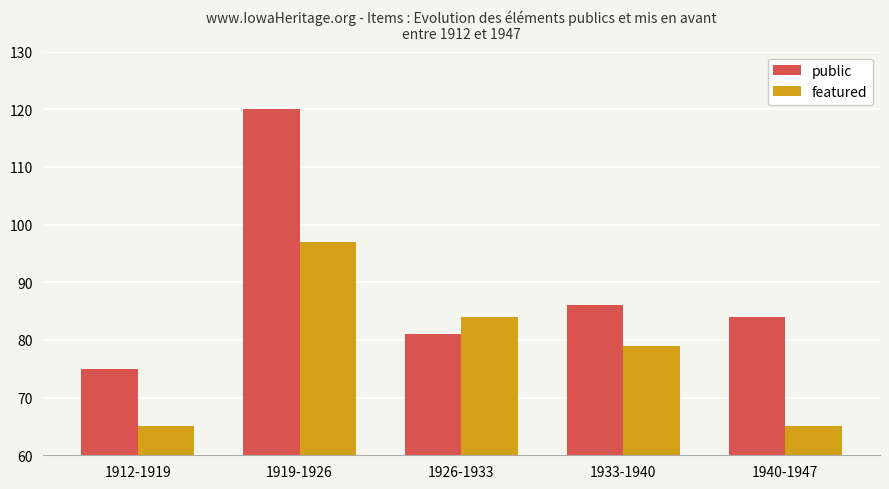

How many groups of bars are there?

5